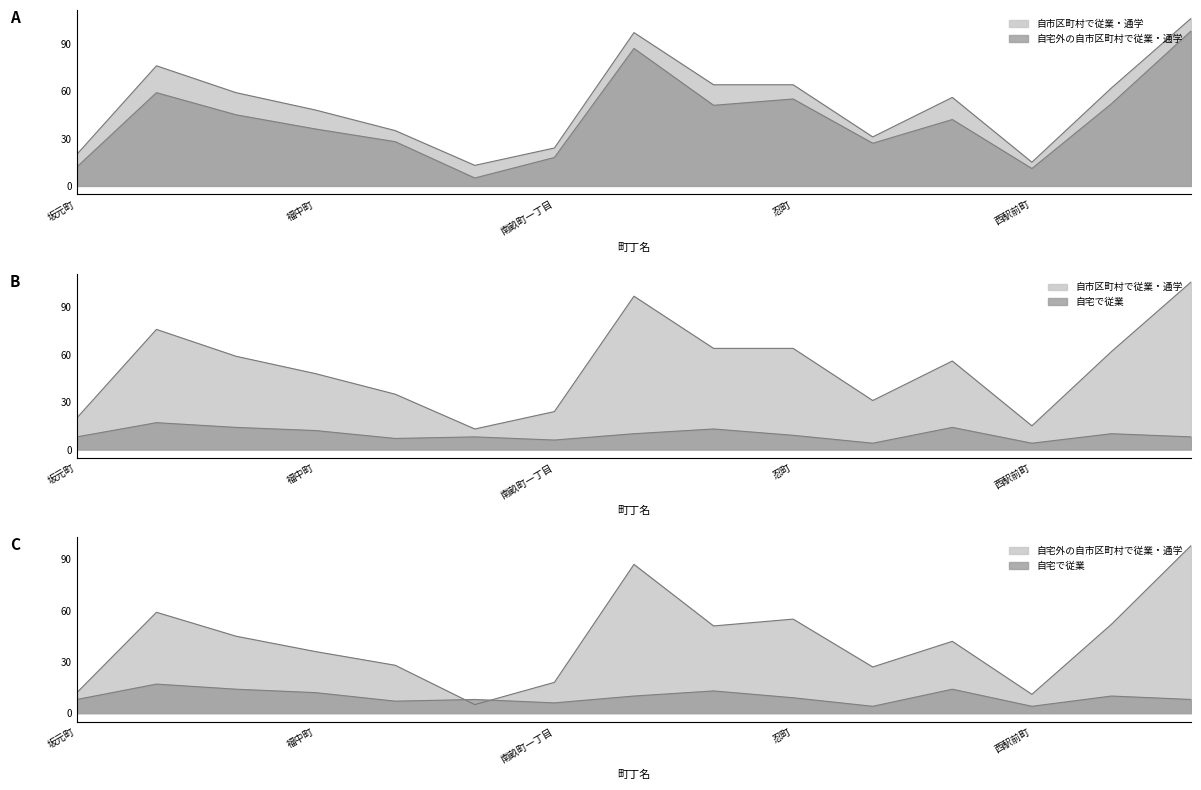

How many intersections are there between 自宅で従業 and 自宅外の自市区町村で従業・通学?

2